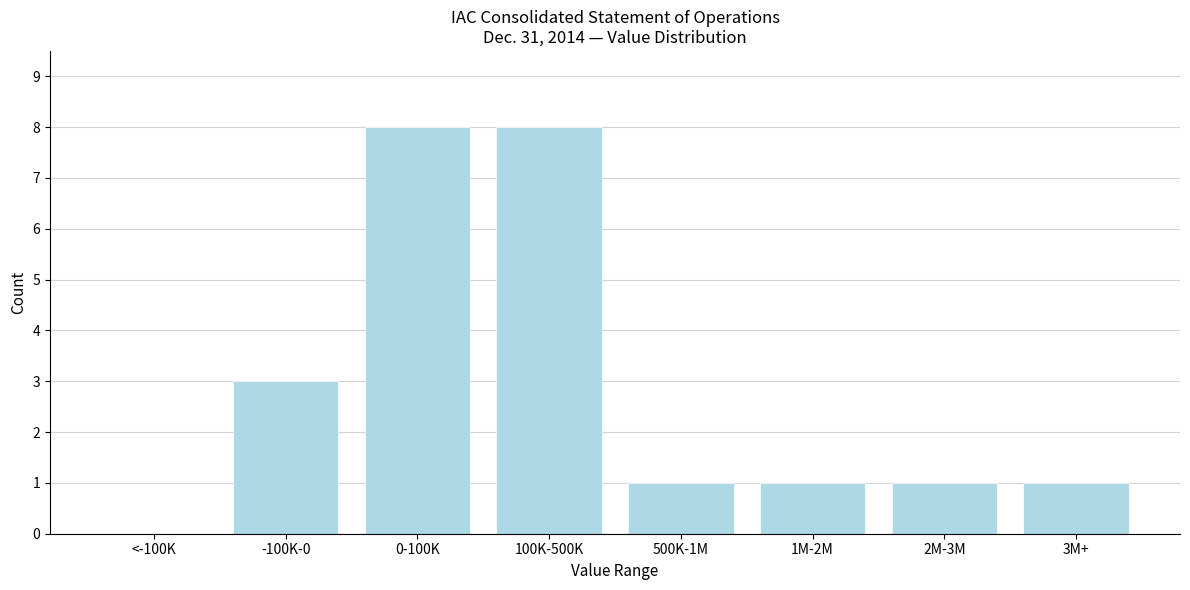

Reading left to right, list all the values displayed in this chart.

<-100K=0	-100K-0=3	0-100K=8	100K-500K=8	500K-1M=1	1M-2M=1	2M-3M=1	3M+=1